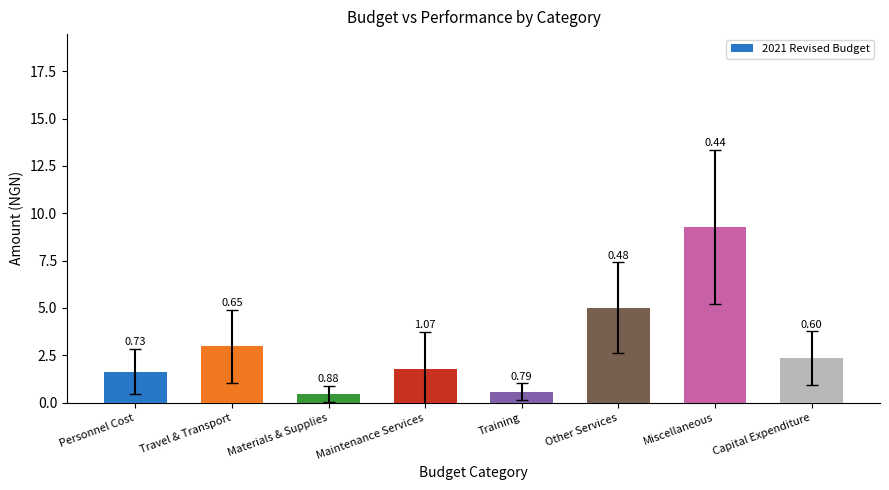

The chart shows a value of 1.0 at Maintenance Services. True or false?

False